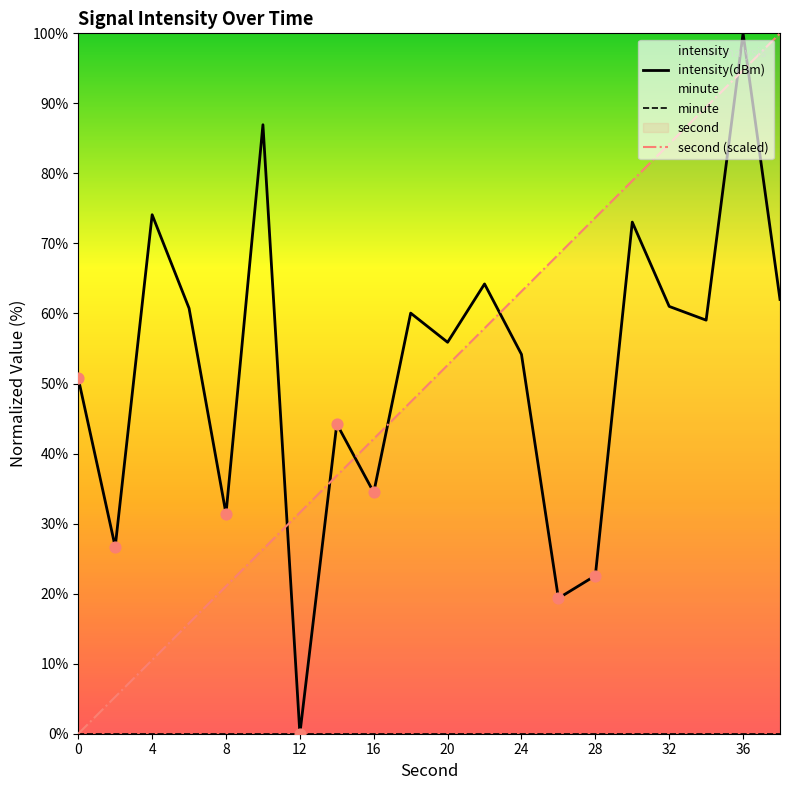

The value of second (scaled) at 4 is 10.5. True or false?

True